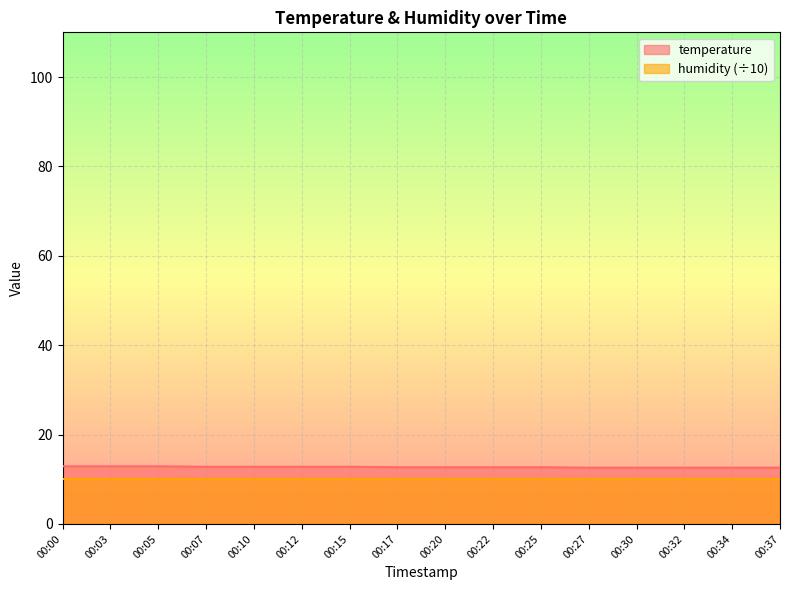

At which category does the chart reach its minimum across all series?

00:27